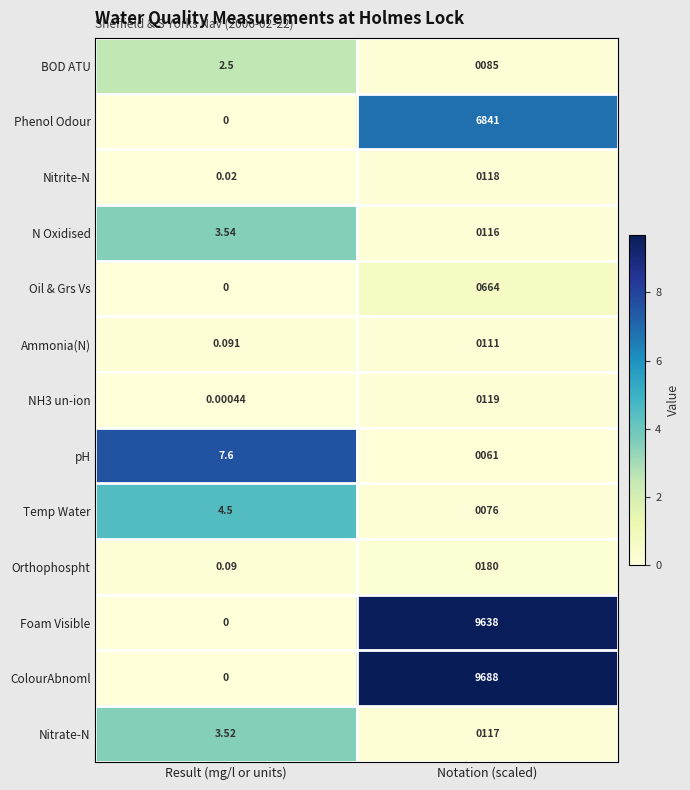

Which series has the widest spread of values?

ColourAbnoml